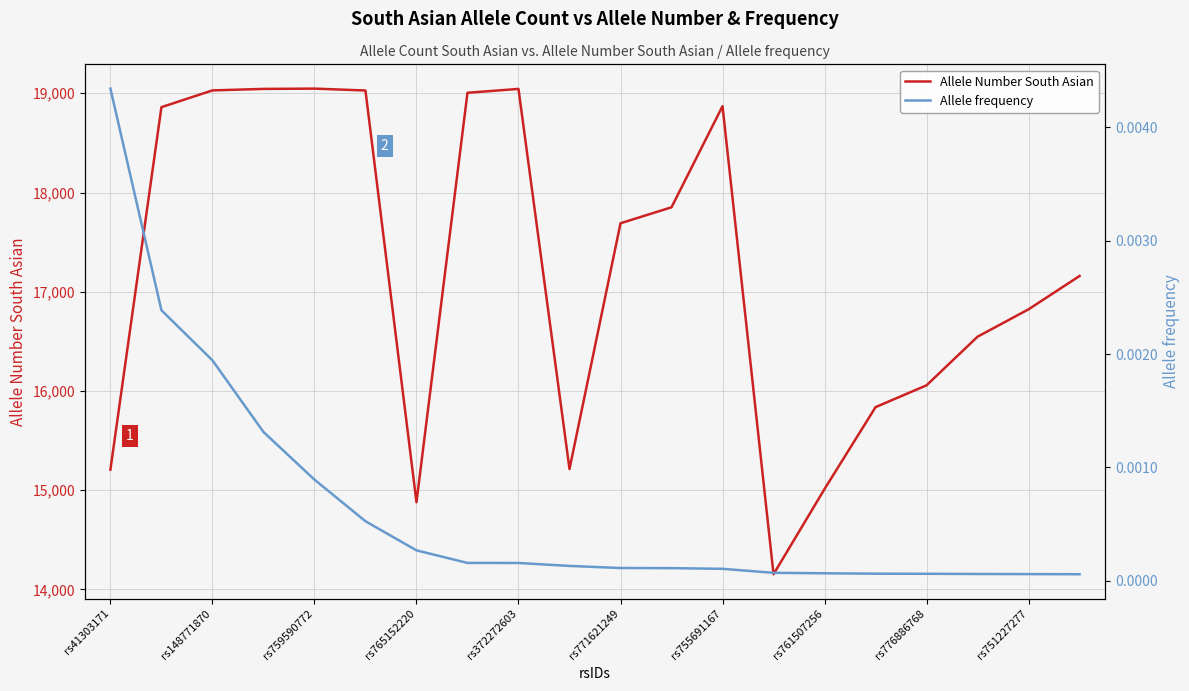

What is the average value of the Allele Number South Asian series?

17218